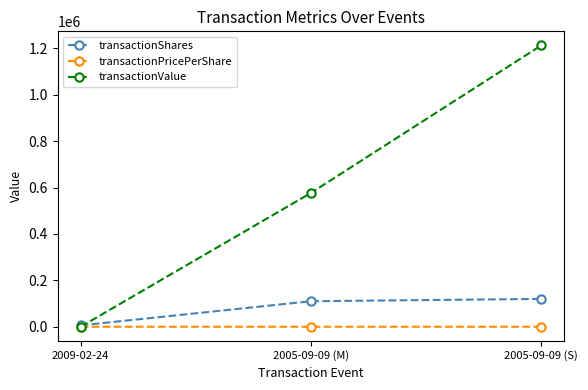

Rank the series at 2005-09-09 (M) from lowest to highest value.

transactionPricePerShare, transactionShares, transactionValue